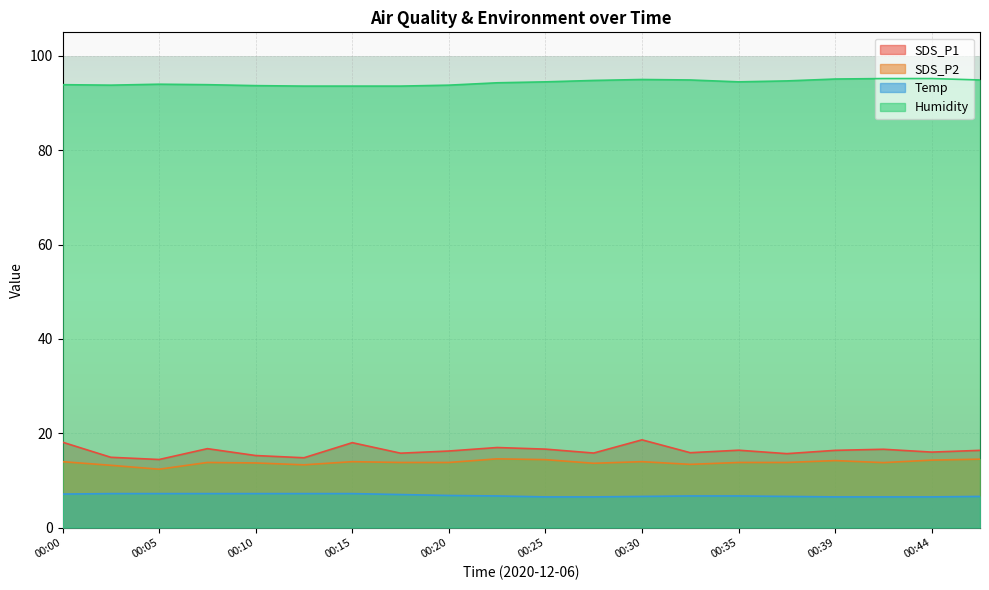

Where does the SDS_P1 series first go above 16?

00:00